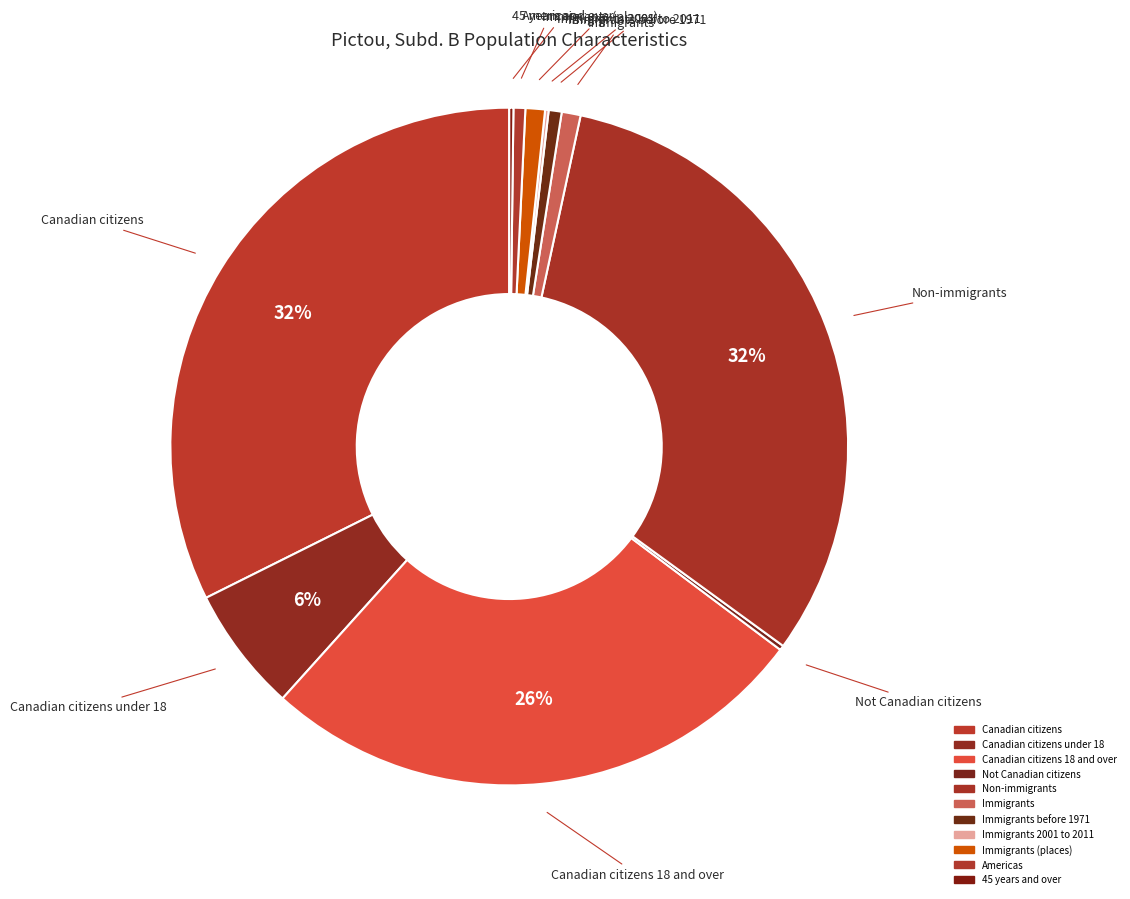

Which category has the biggest portion of the pie?

Canadian citizens